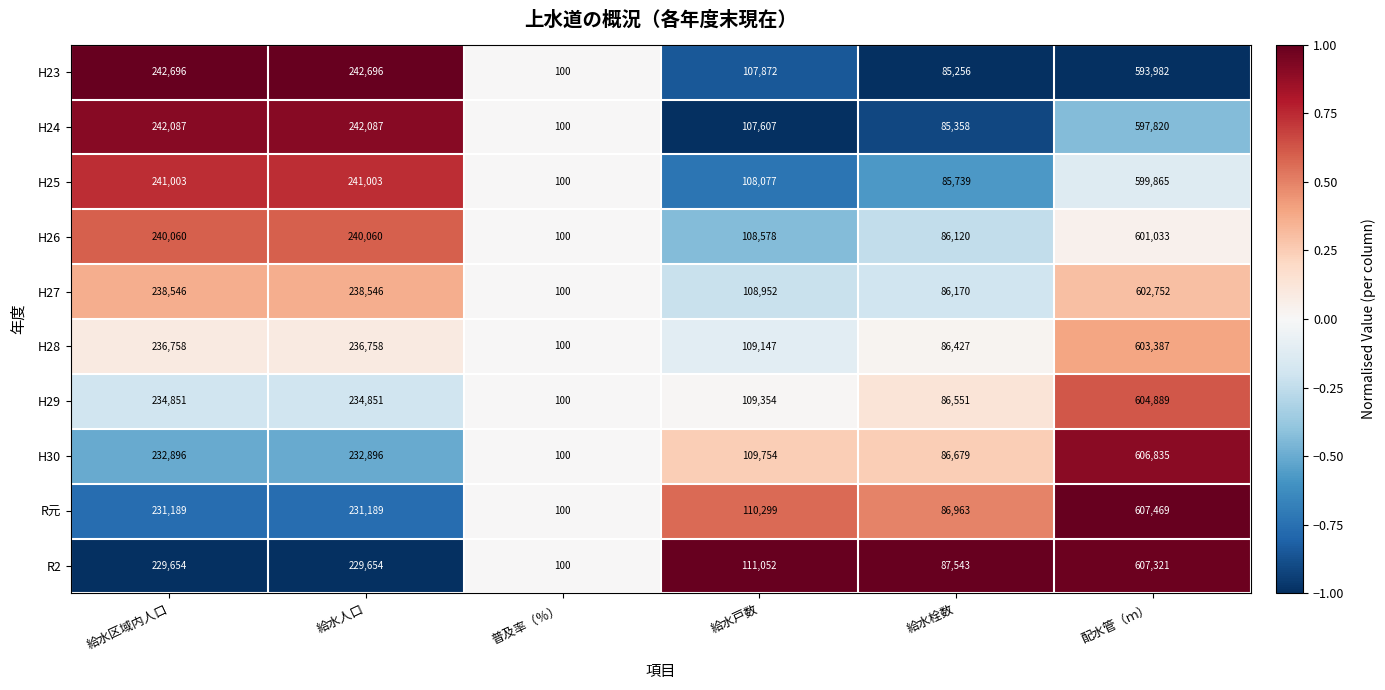

What is the difference between the maximum and minimum values in the H23 series?

593882